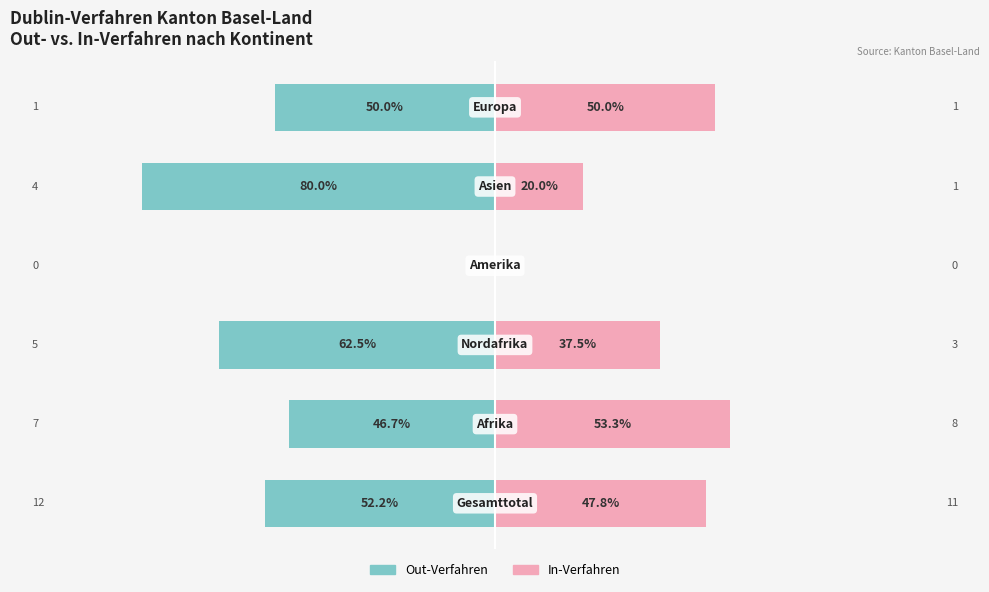

Reading left to right, extract all data points from this chart.

Out-Verfahren: -52.2	-46.7	-62.5	0.0	-80.0	-50.0
In-Verfahren: 47.8	53.3	37.5	0.0	20.0	50.0